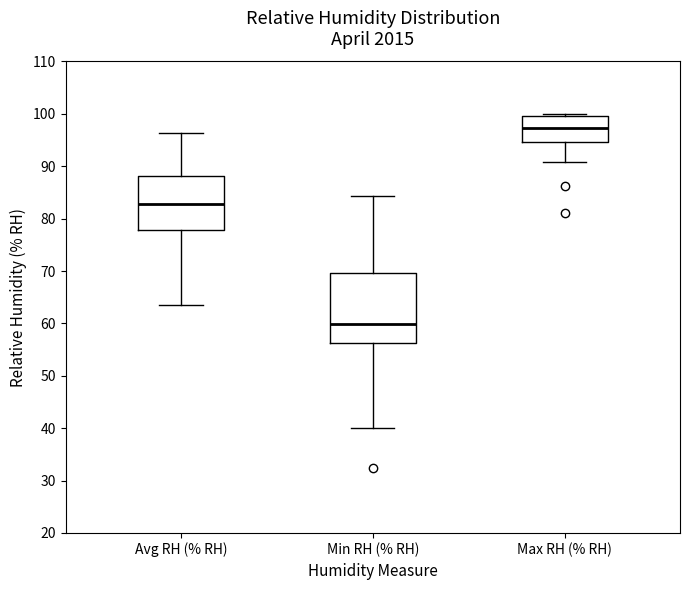

Reading left to right, read every box against the y-axis: the position of its median line, the range the box covers, and the ends of its whiskers. The values are not printed on the chart, so give them approximately, as read against the axis.

Avg RH (% RH): median 83, box 78 to 88, whiskers 64 to 96
Min RH (% RH): median 60, box 56 to 70, whiskers 40 to 84
Max RH (% RH): median 97, box 95 to 100, whiskers 91 to 100 (just above the box's upper edge)